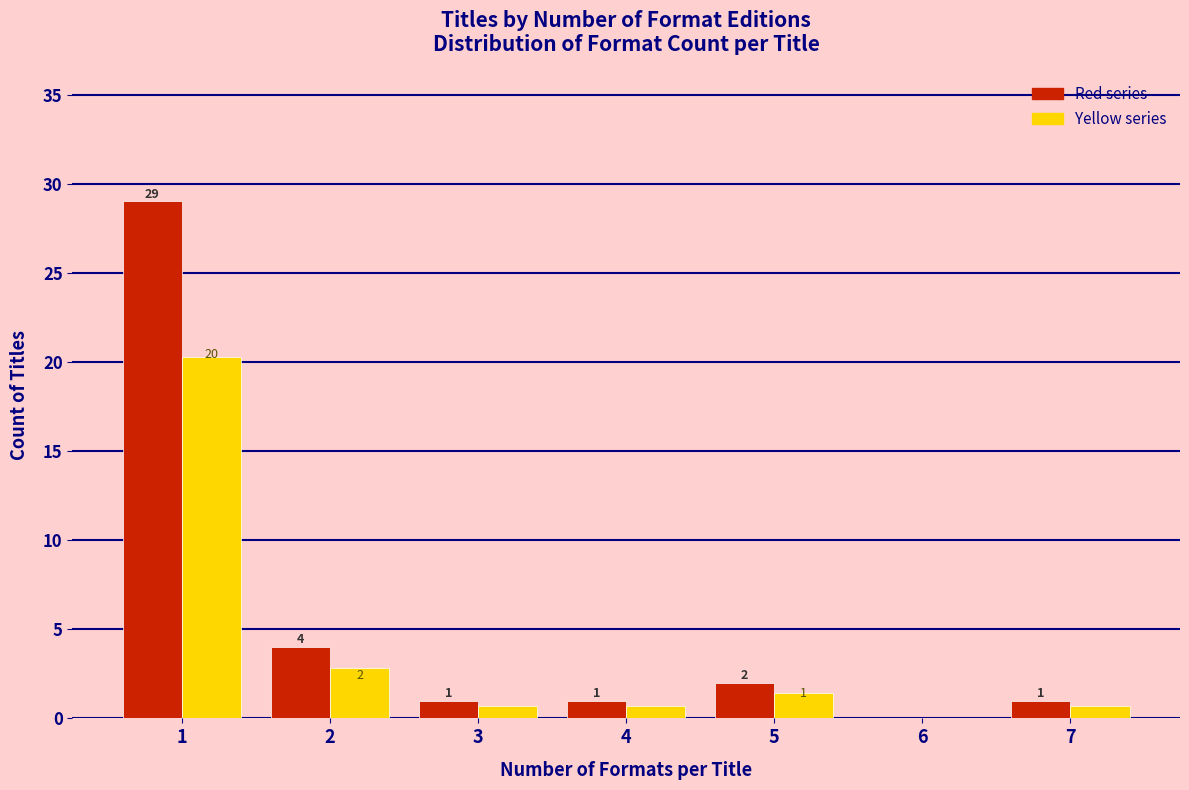

The Red series series shows 6.5 at 2. True or false?

False